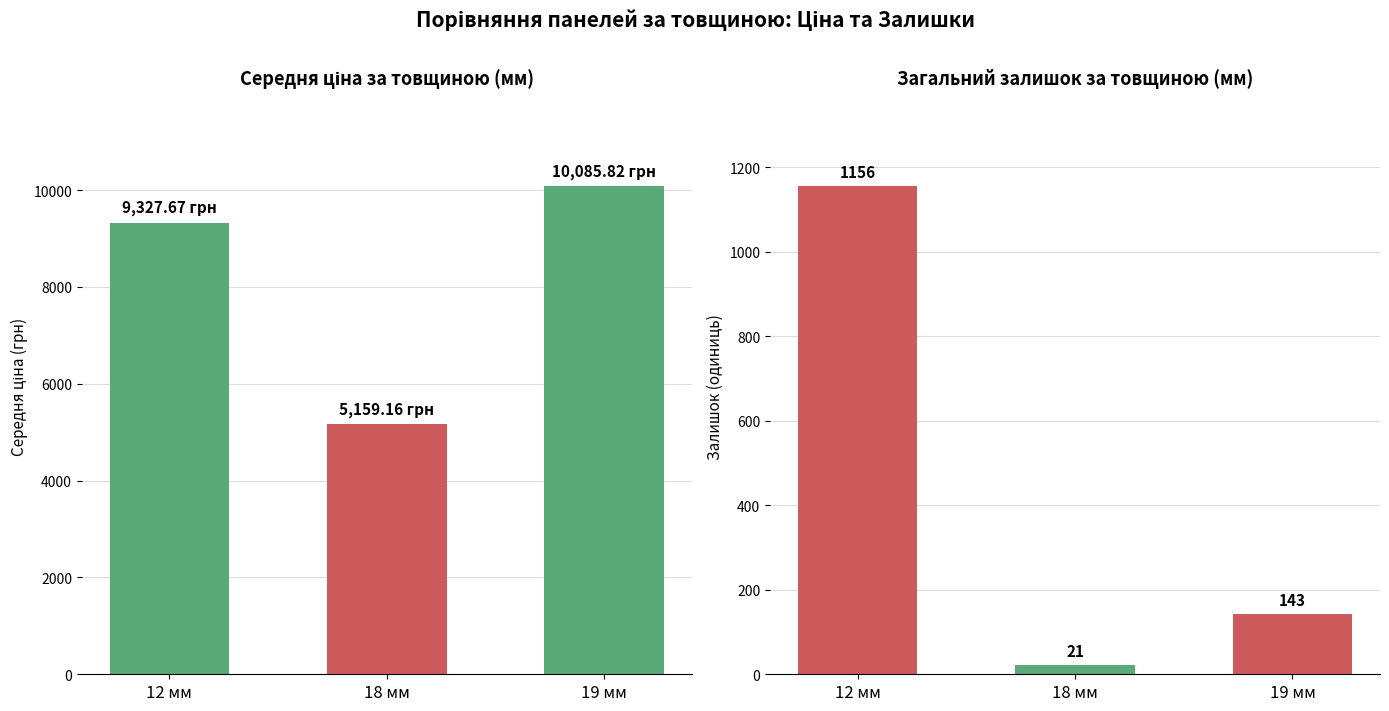

What is the sum of all Залишок values?

1320.0